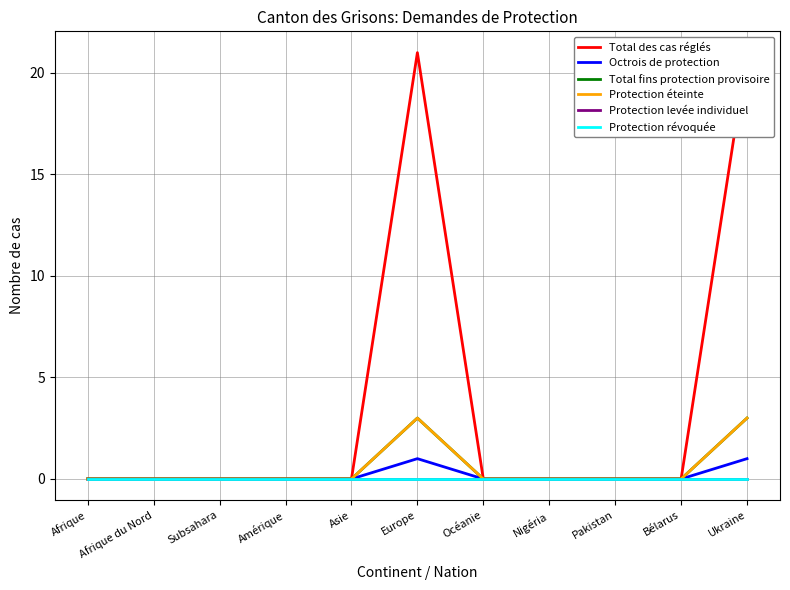

What are all the series names shown in the legend?

Total des cas réglés, Octrois de protection, Total fins protection provisoire, Protection éteinte, Protection levée individuel, Protection révoquée